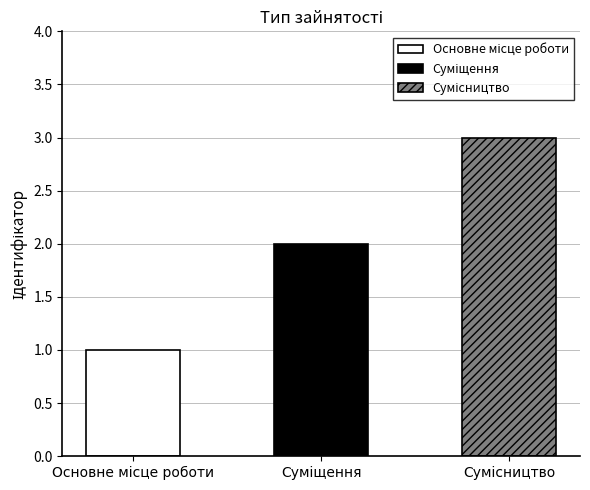

List the labels in order of value, smallest first.

Основне місце роботи, Суміщення, Сумісництво